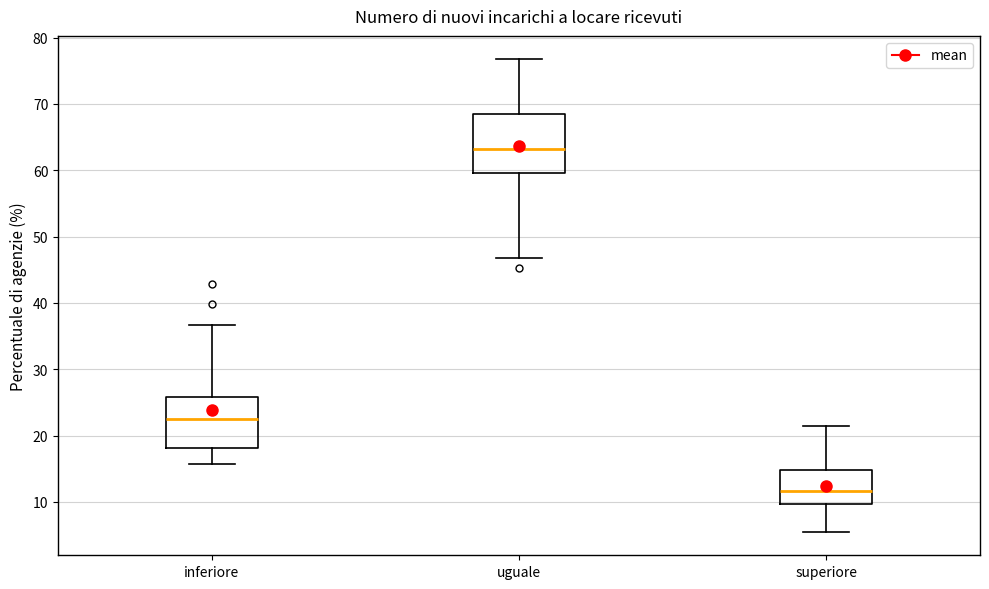

Which box has the lowest median line?

superiore